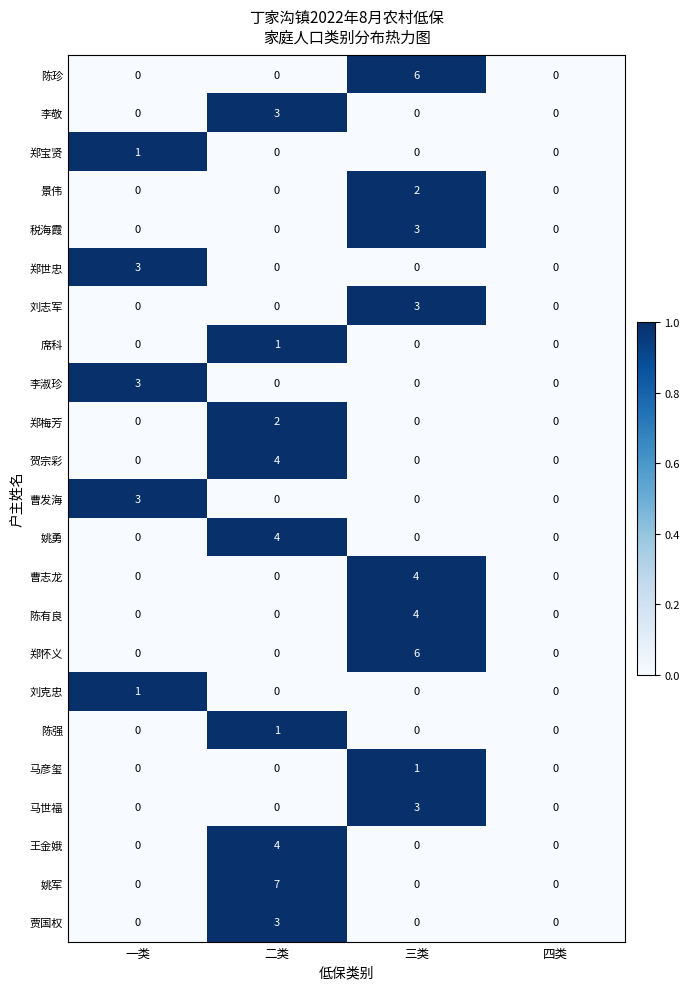

What is the sum of the 郑怀义 values at 二类 and 三类?

6